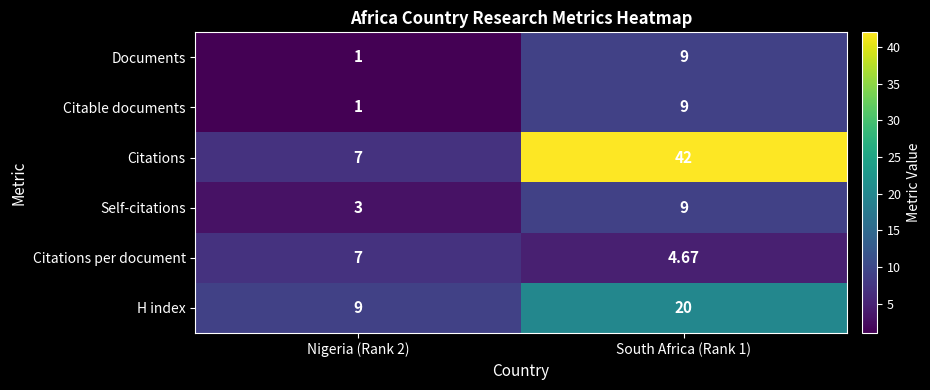

Is the value of Citable documents at Nigeria (Rank 2) greater than the value of Self-citations at Nigeria (Rank 2)?

No